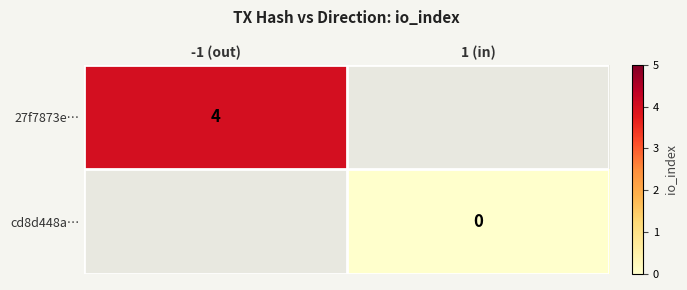

Is the value of 27f7873e… at -1 (out) greater than the value of cd8d448a… at 1 (in)?

Yes